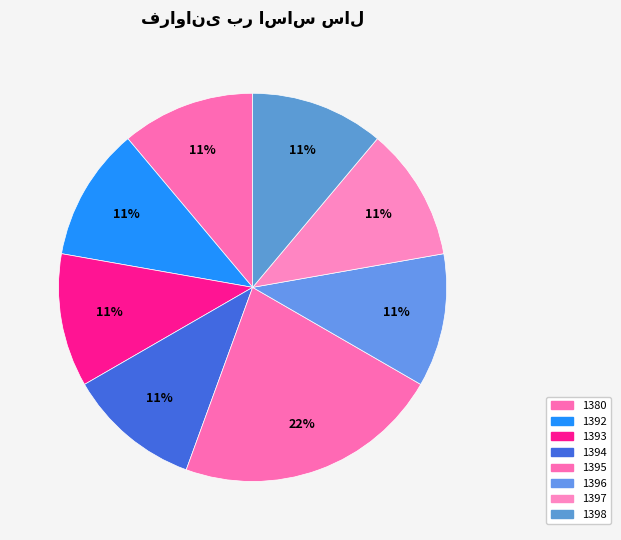

How much of the chart is everything except 1393?

88.9%